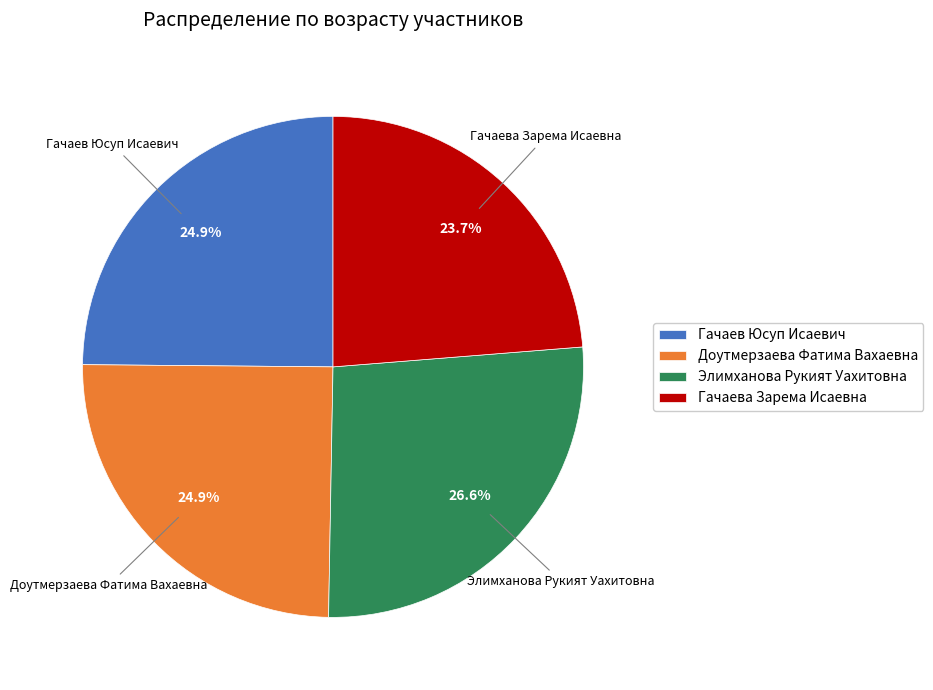

True or false: Гачаева Зарема Исаевна accounts for 38% of the total.

False